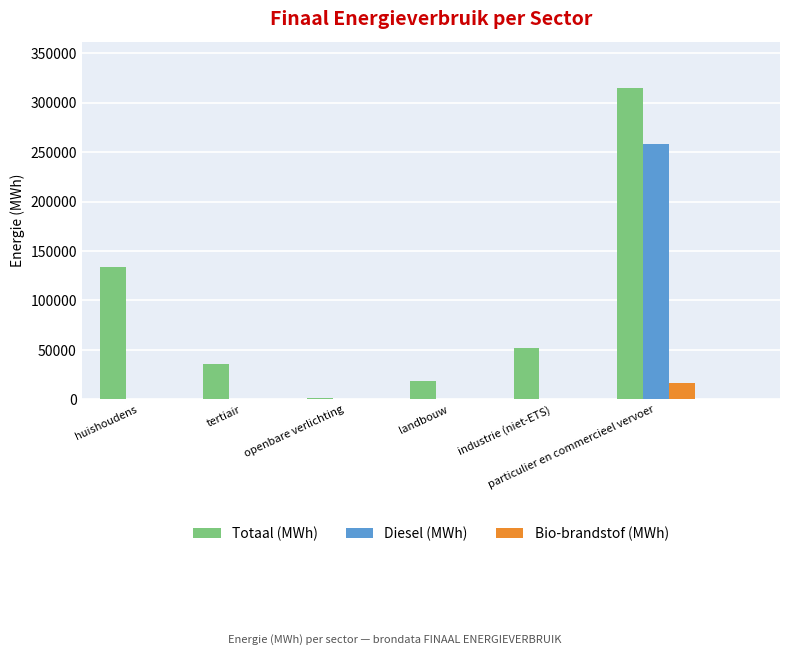

At which label does Totaal (MWh) first exceed 51799?

huishoudens